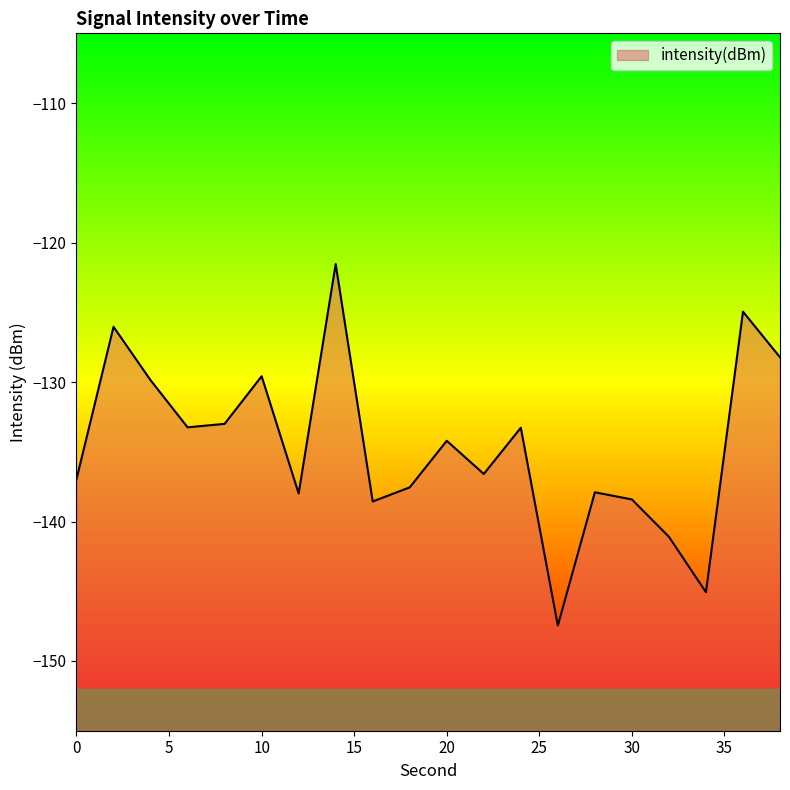

What is the smallest value displayed?

-147.5